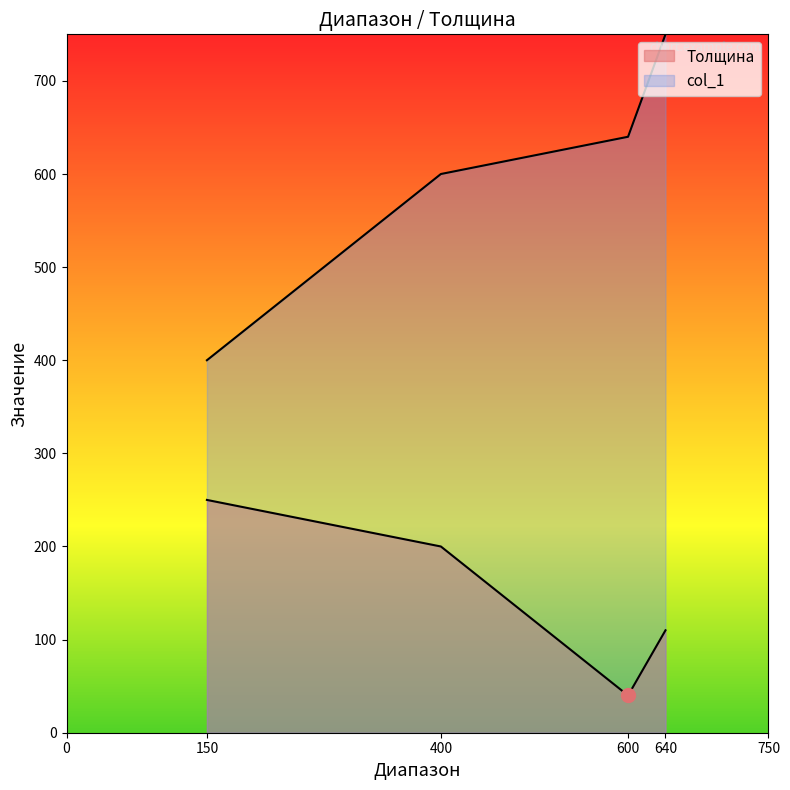

Reading left to right, list all the values displayed in this chart.

Толщина: 150=250	400=200	600=40	640=110
col_1: 150=400	400=600	600=640	640=750